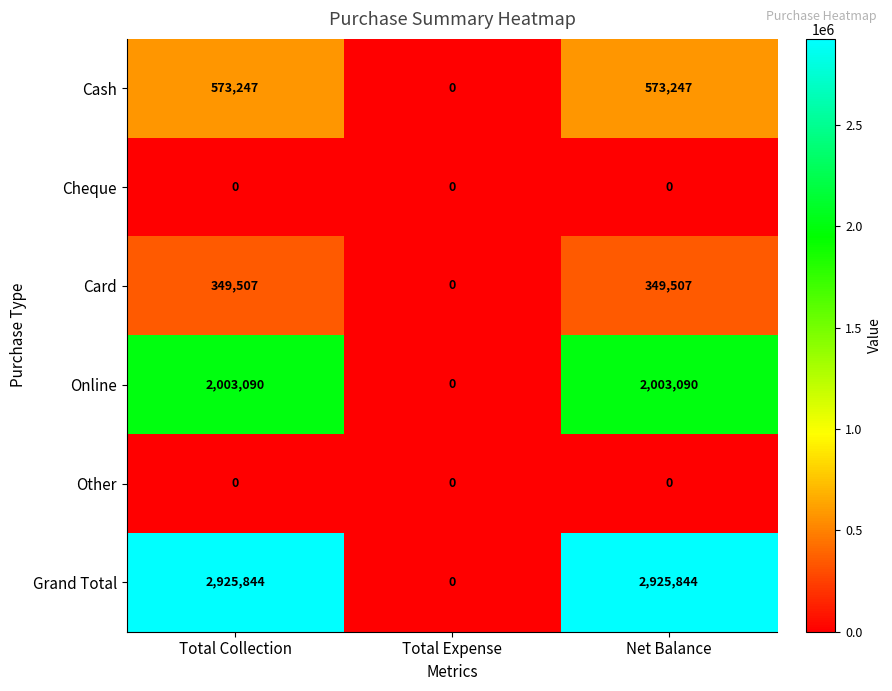

Which category has the lowest value in the Grand Total series?

Total Expense